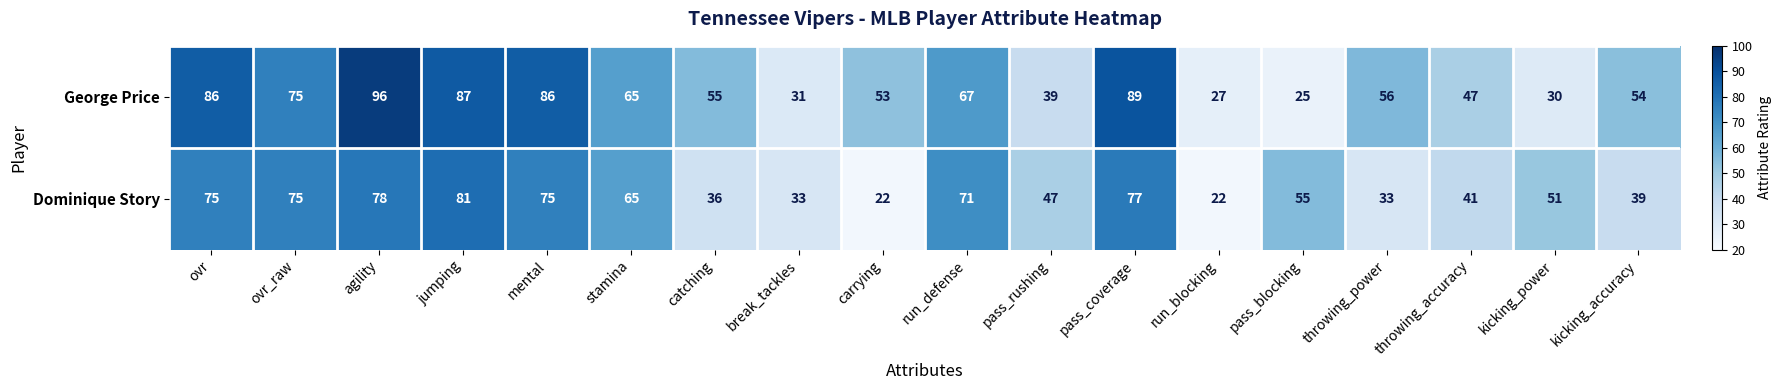

At how many categories does at least one series exceed 69?

7